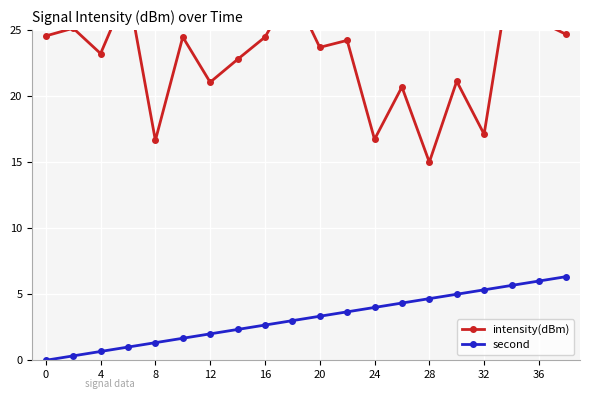

What is the value of the intensity(dBm) point at the 8th from the left?

22.8